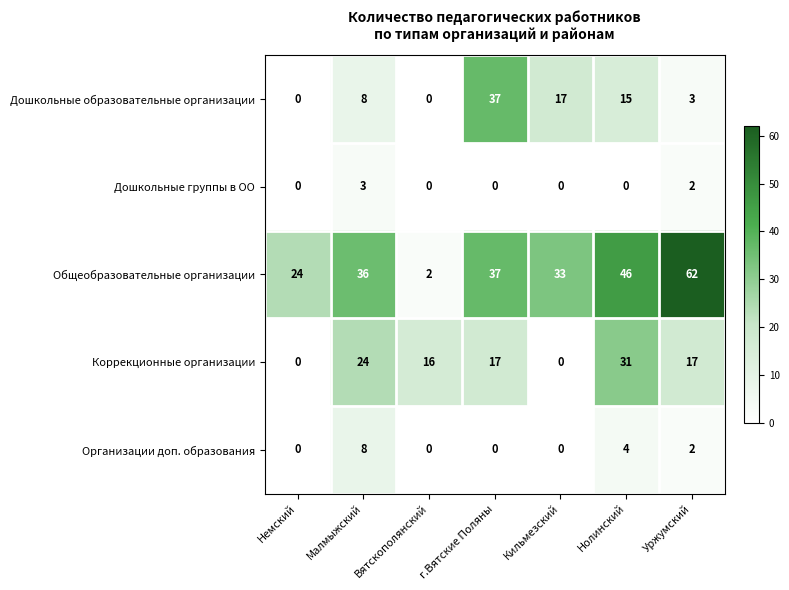

At which label is Общеобразовательные организации closest to 32?

Кильмезский